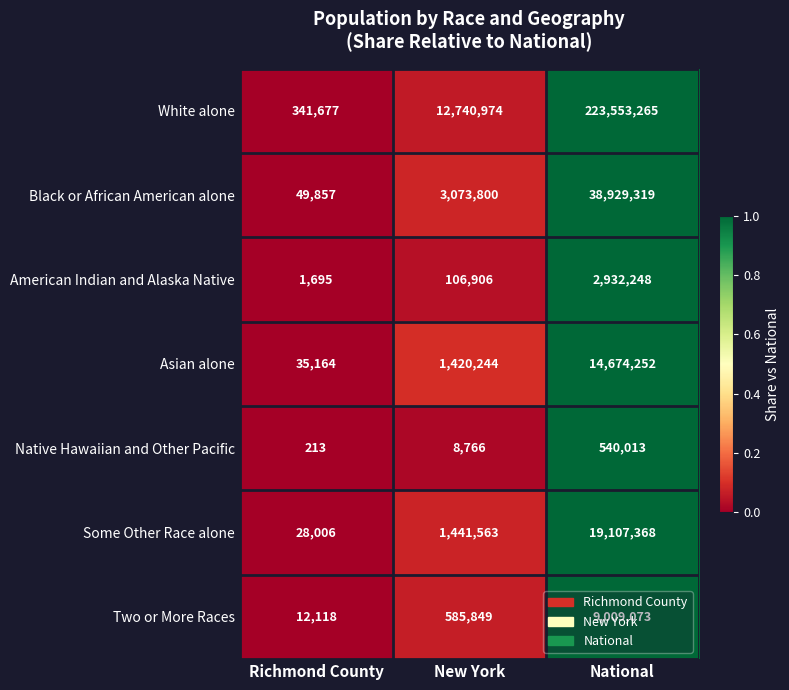

The Asian alone series shows 1964303 at New York. True or false?

False